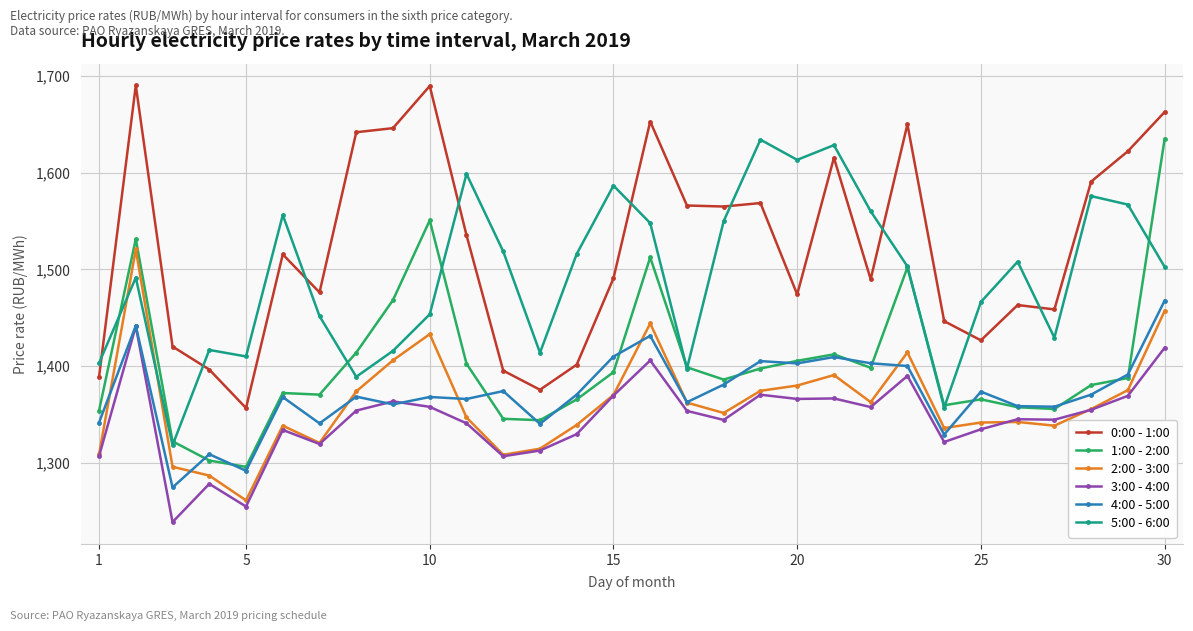

What is the highest value of the 1:00 - 2:00 series?

1634.9